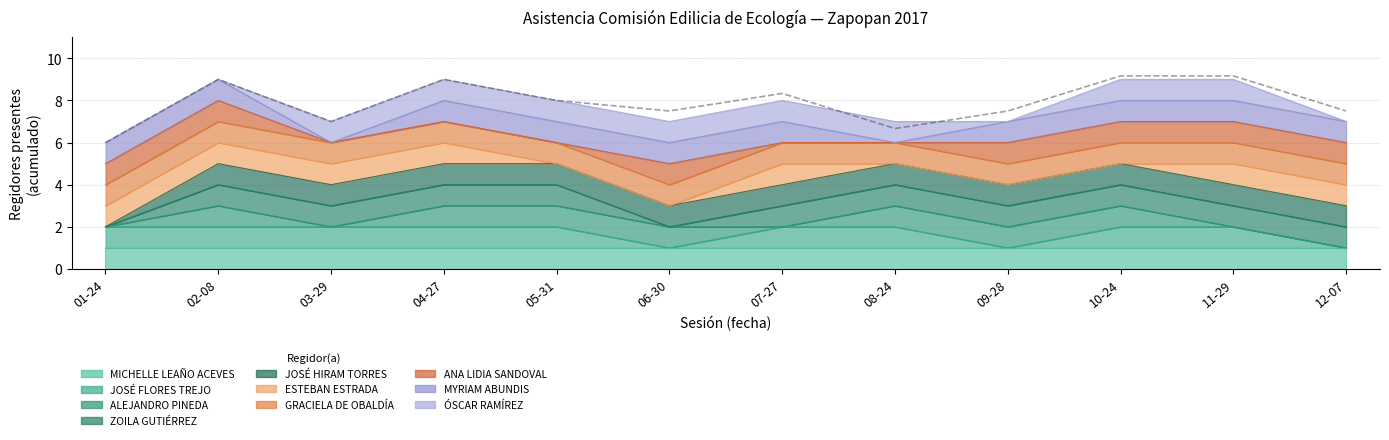

Approximately how many times larger is the value at 01-24 compared to 04-27?

0.7